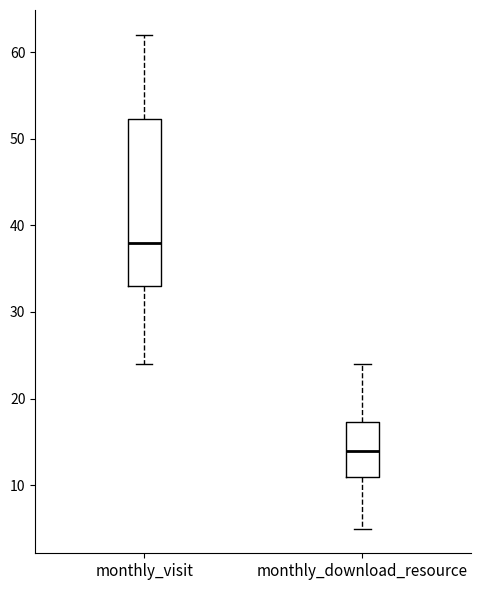

Which box is the tallest, from its lower edge to its upper edge?

monthly_visit